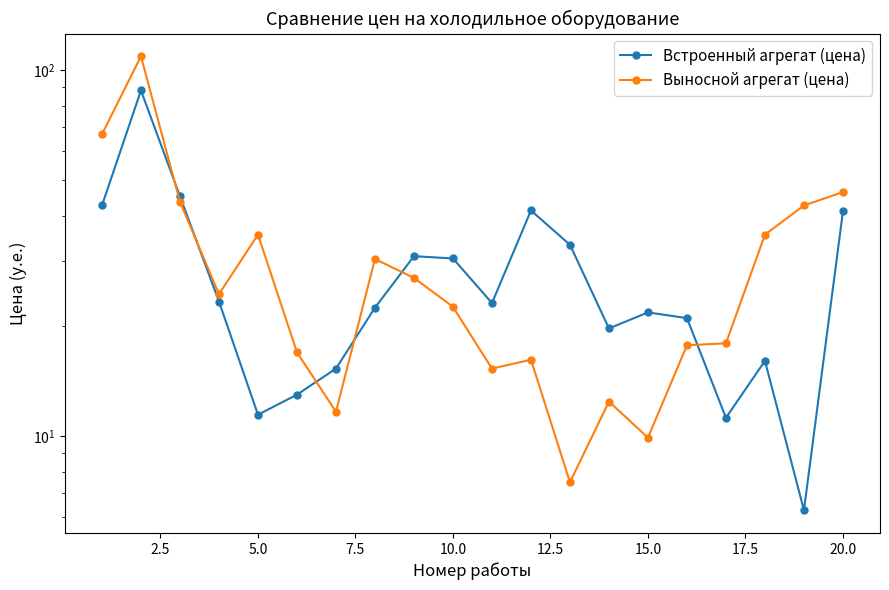

What is the sum of the Встроенный агрегат (цена) values at 7.5 and 14?

45.1